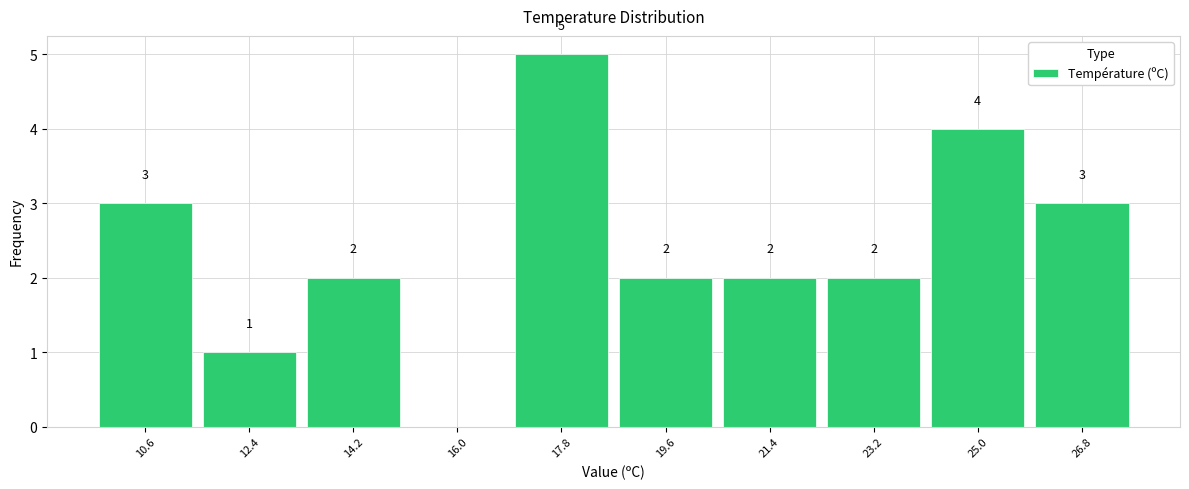

Reading left to right, extract all data points from this chart.

10.6=3	12.4=1	14.2=2	16.0=0	17.8=5	19.6=2	21.4=2	23.2=2	25.0=4	26.8=3